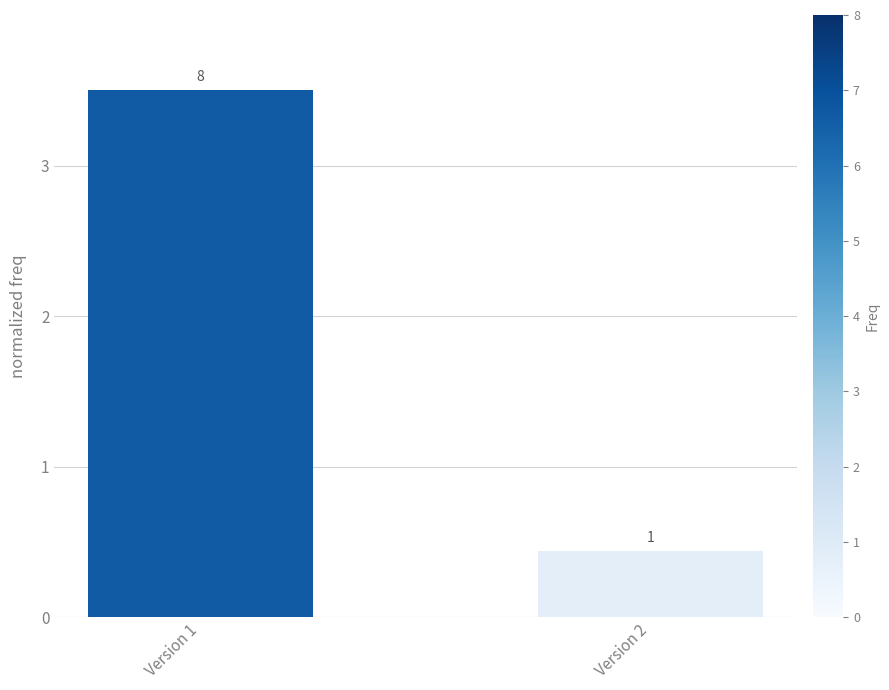

What is the sum of all values?

3.9